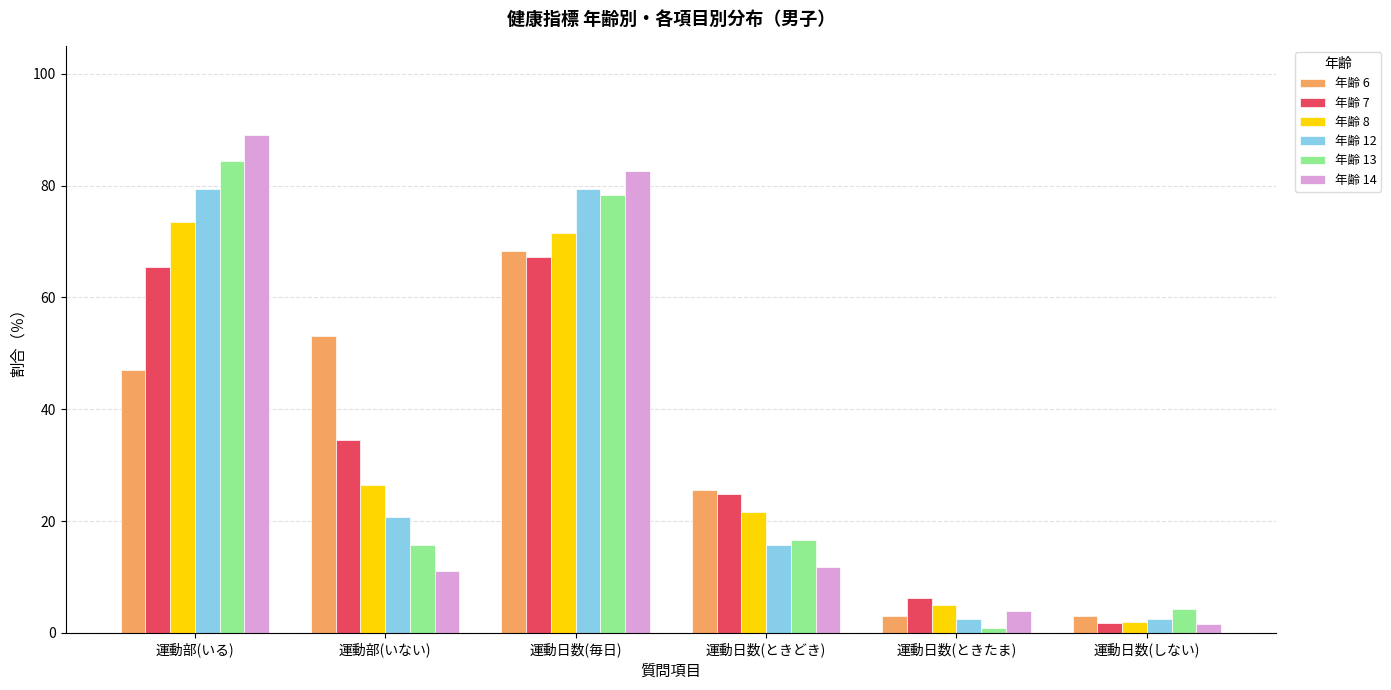

The value of 年齢 12 at 運動部(いる) is 118.4. True or false?

False